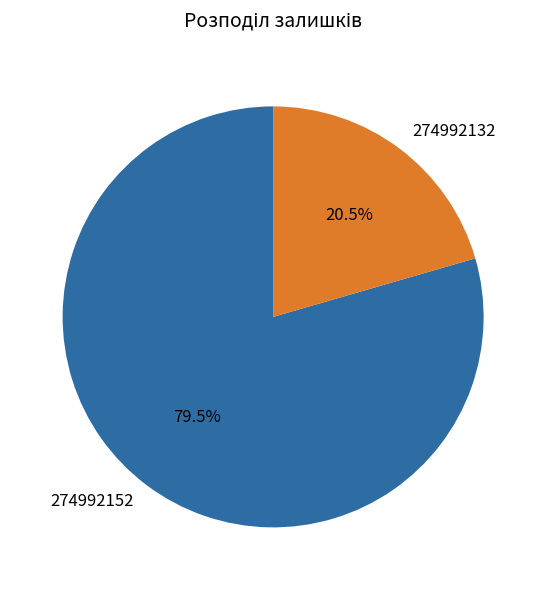

Is there any slice that represents more than half of the pie?

Yes